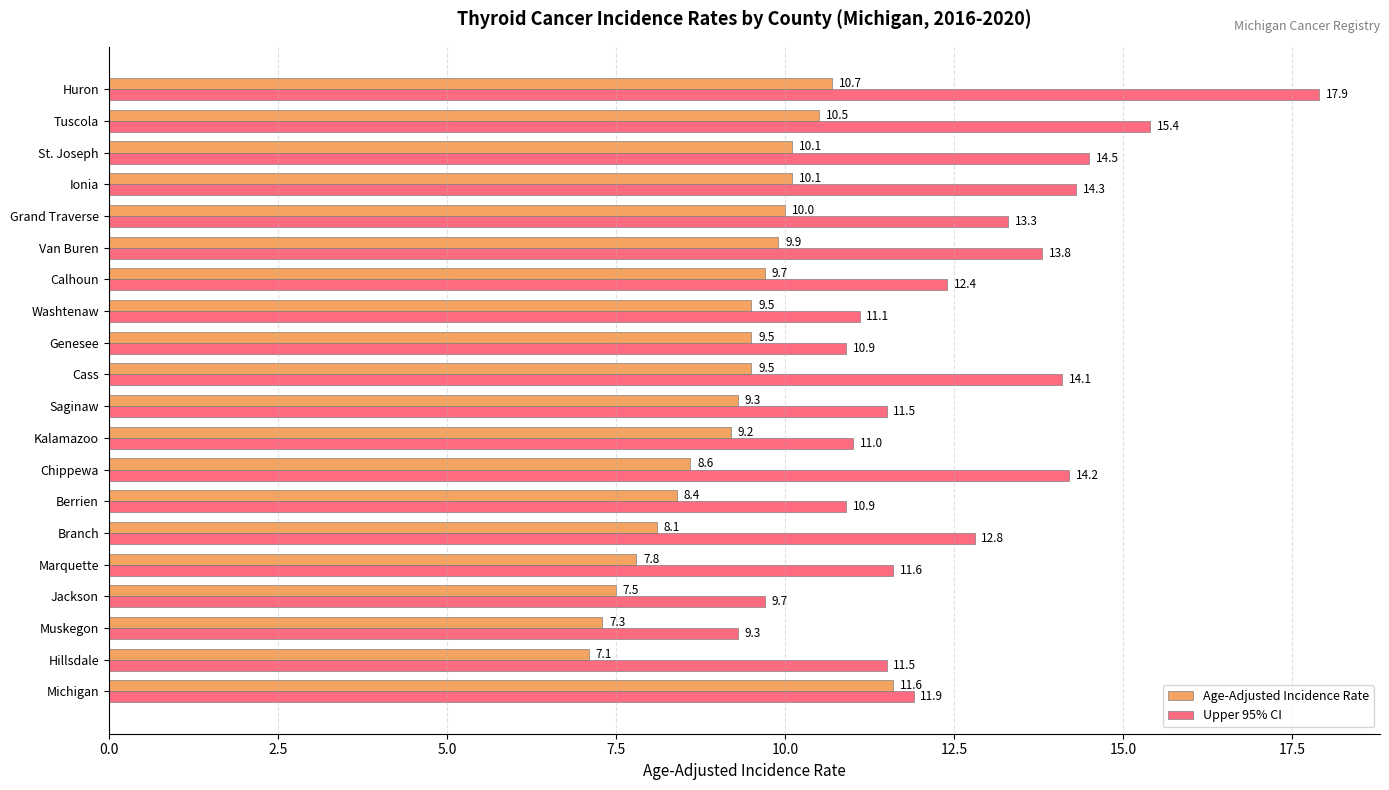

The value of Upper 95% CI at Chippewa is 4.6. True or false?

False